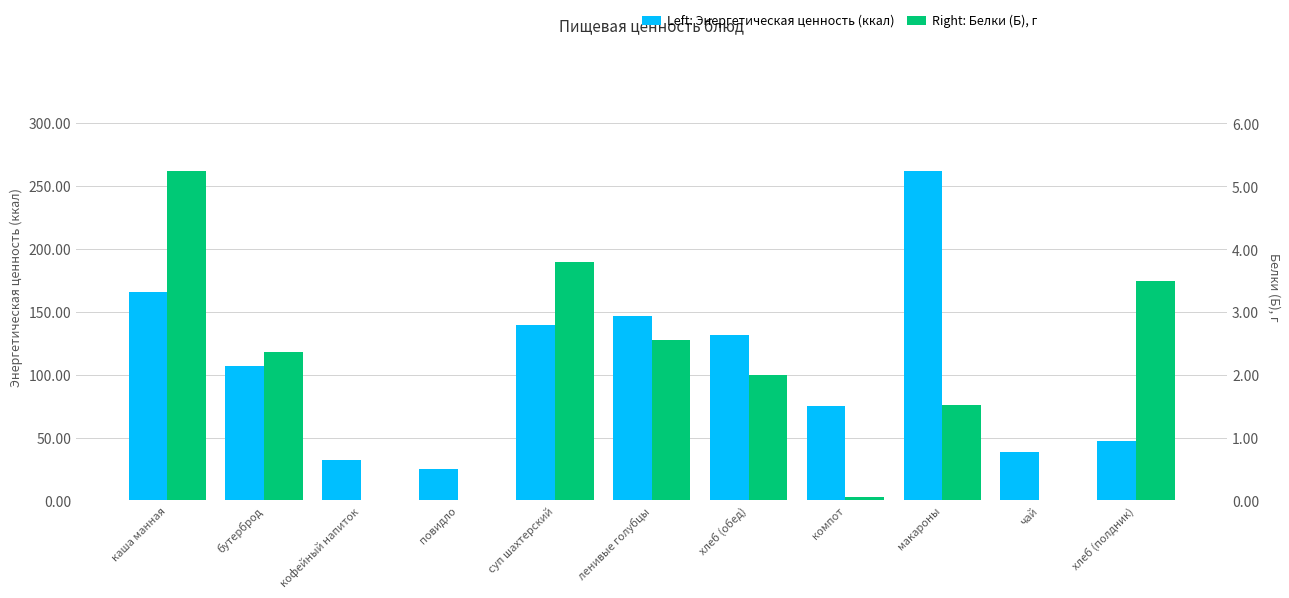

At how many categories does at least one series exceed 71?

7